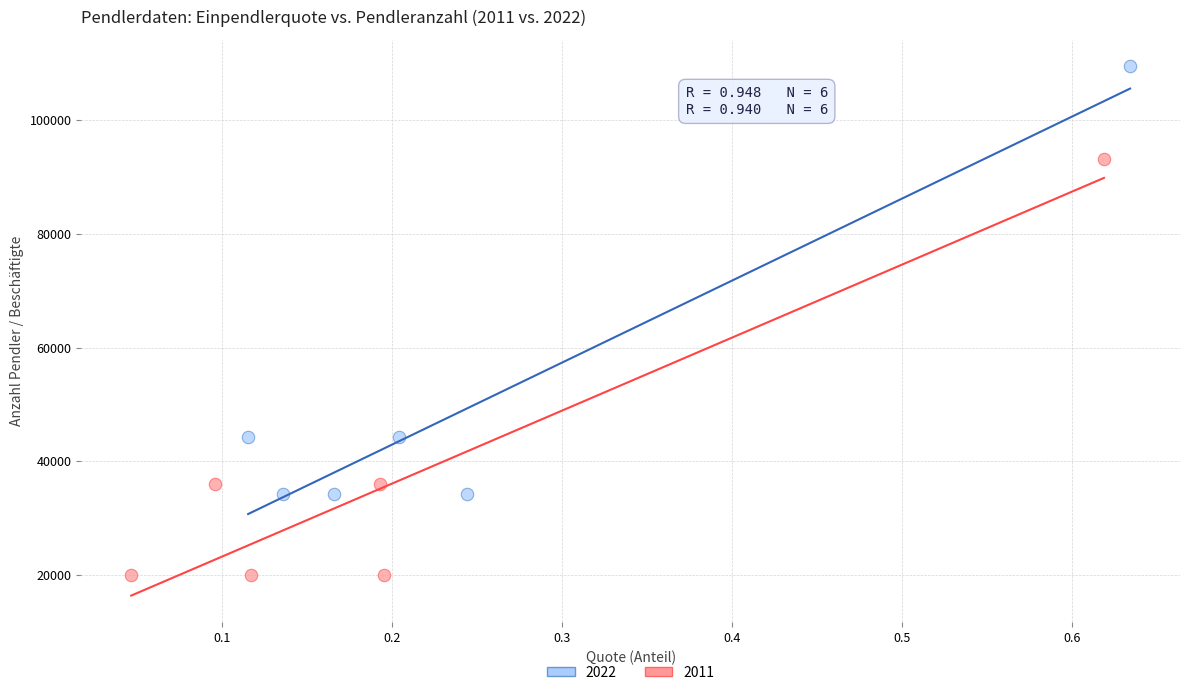

Which series has the widest spread of Y values?

2022